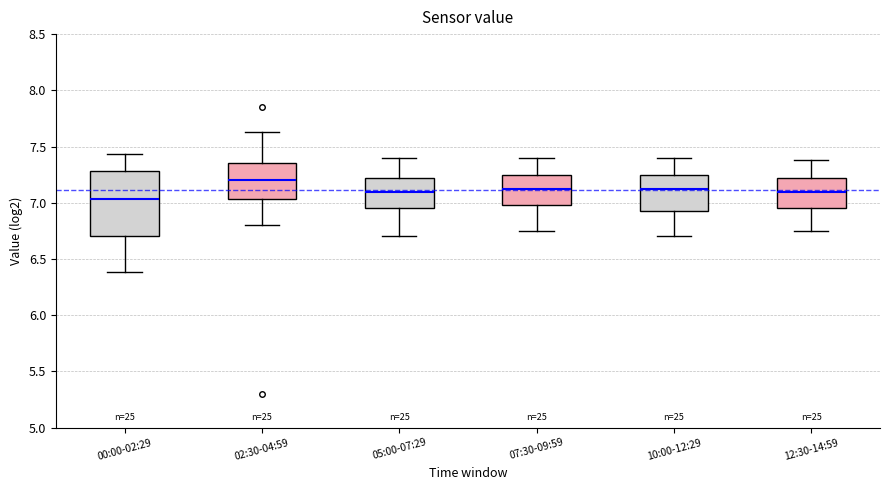

Where does the lower whisker of the box for 07:30-09:59 end on the y-axis? The values are not printed on the chart, so give them approximately, as read against the axis.

6.75